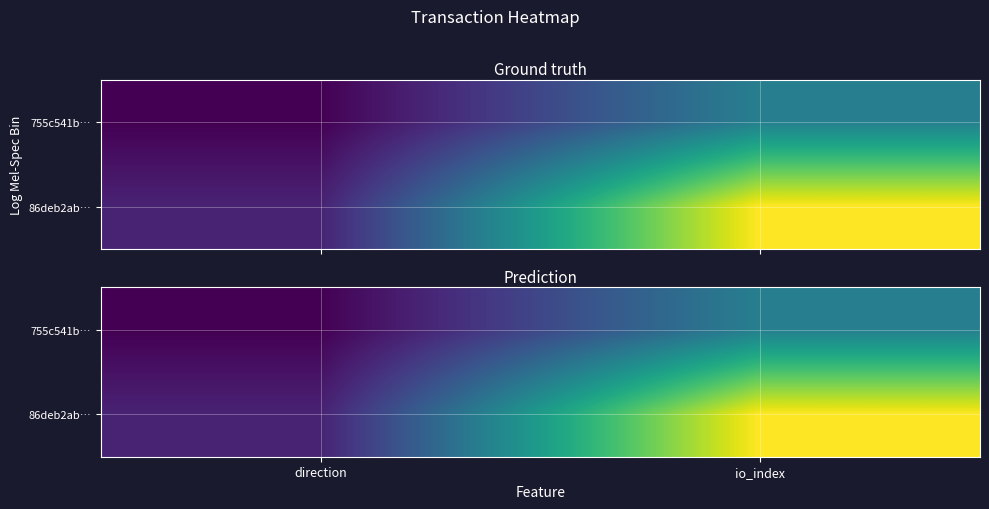

The value of 755c541b… at io_index is 8. True or false?

True